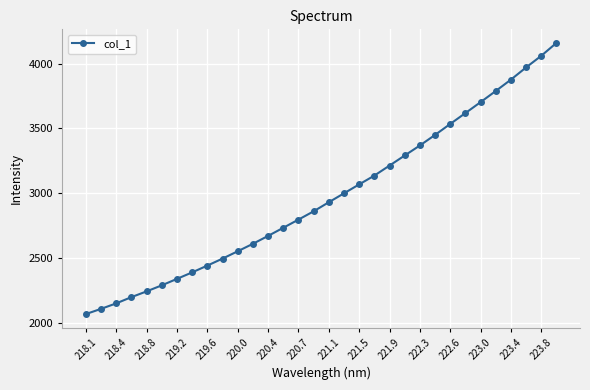

What is the minimum value shown in the chart?

2066.2